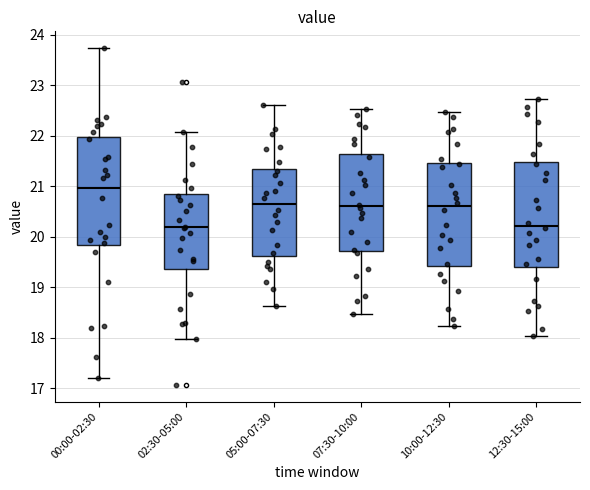

Which box's median line is the highest?

00:00-02:30